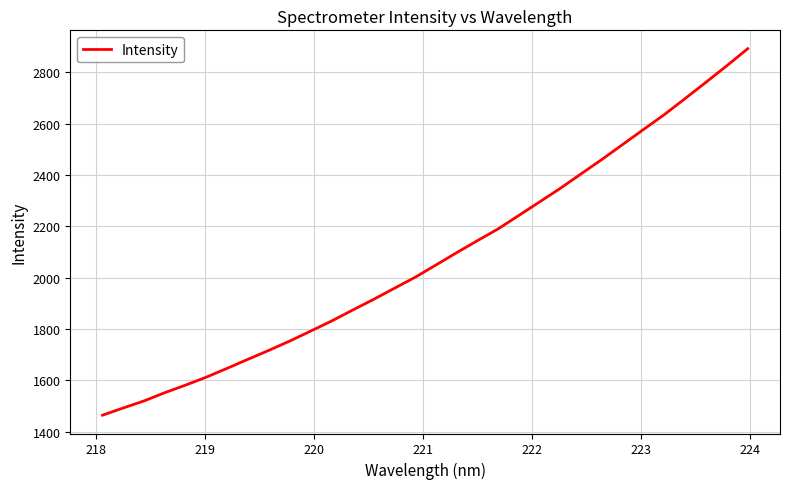

What is the smallest value displayed?

1464.4